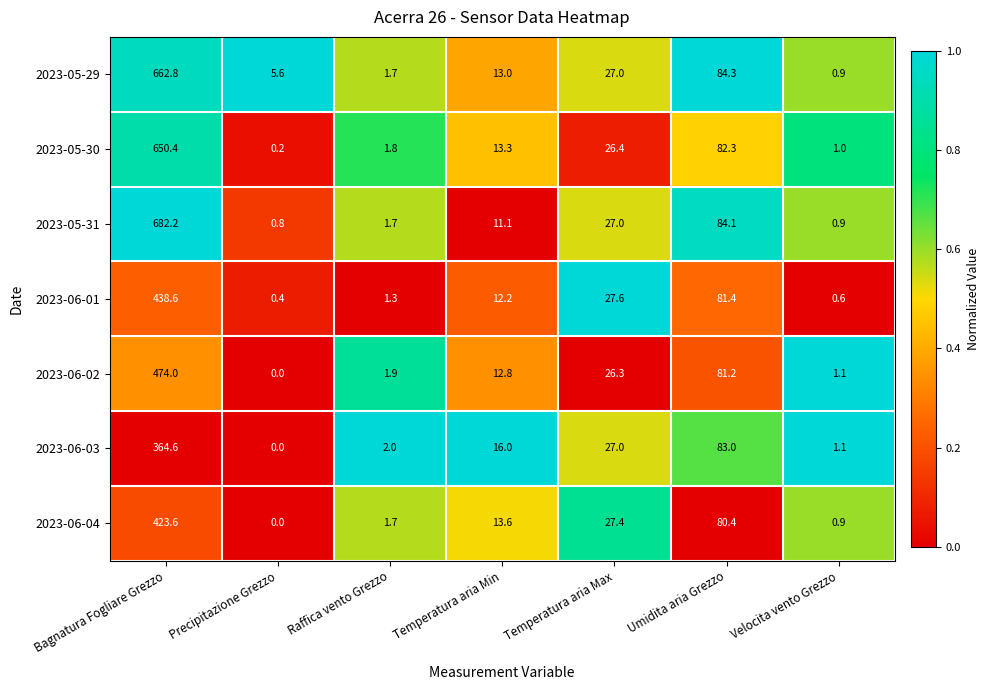

Read the 2023-06-04 value at Velocita vento Grezzo.

0.9